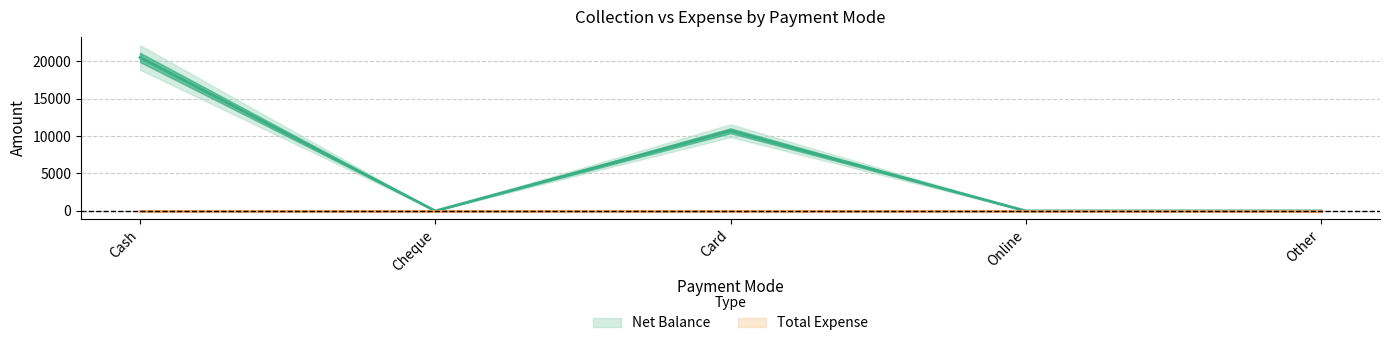

Which category has the lowest value across all series?

Cheque